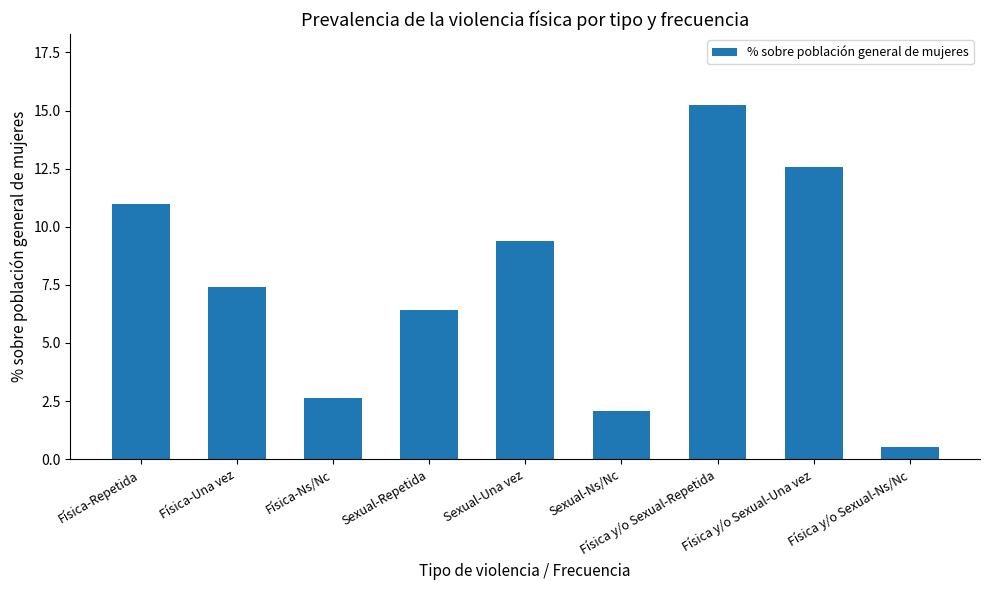

List the labels in order of value, largest first.

Física y/o Sexual-Repetida, Física y/o Sexual-Una vez, Física-Repetida, Sexual-Una vez, Física-Una vez, Sexual-Repetida, Física-Ns/Nc, Sexual-Ns/Nc, Física y/o Sexual-Ns/Nc